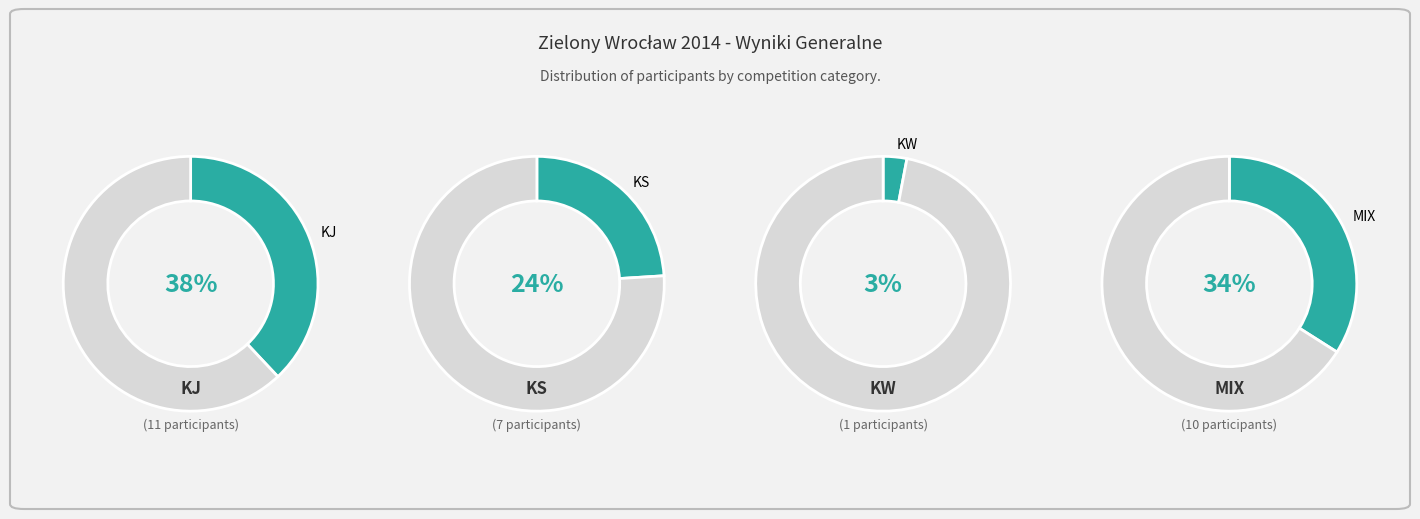

Rank the categories by value from highest to lowest.

KJ, MIX, KS, KW